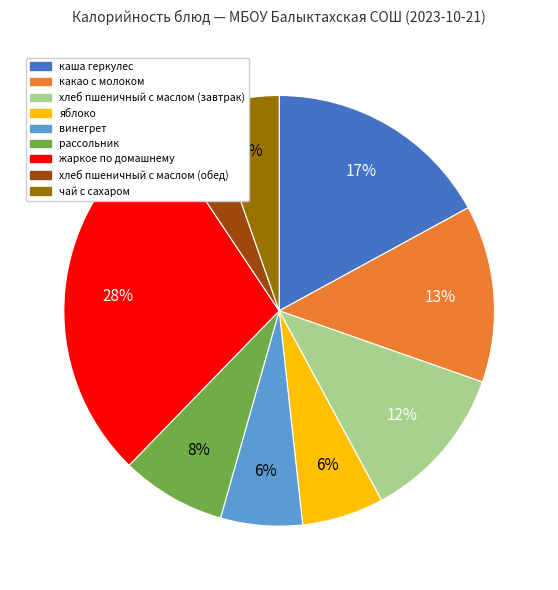

Is the sum of винегрет and каша геркулес greater than half?

No